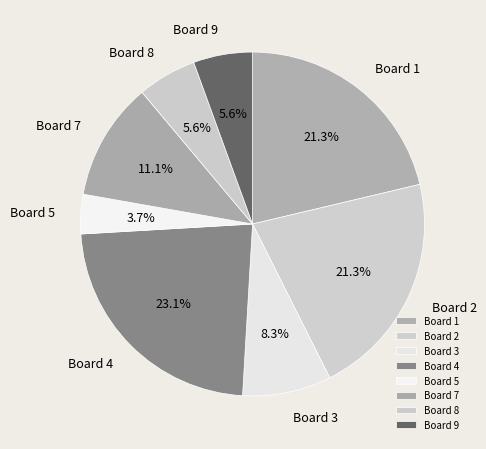

To the nearest percent, what percentage of the pie is Board 7?

11%